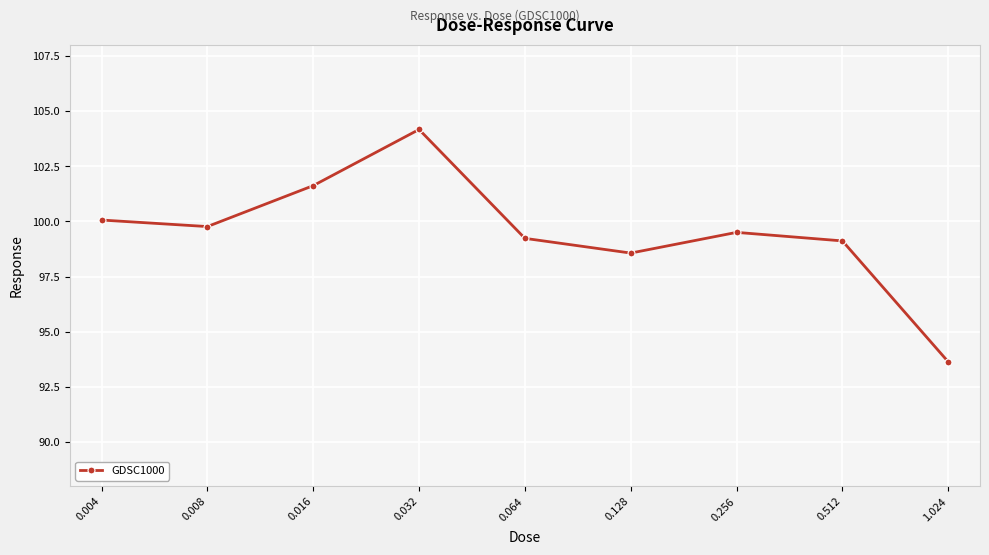

What is the value of the 3rd point from the left?

101.6